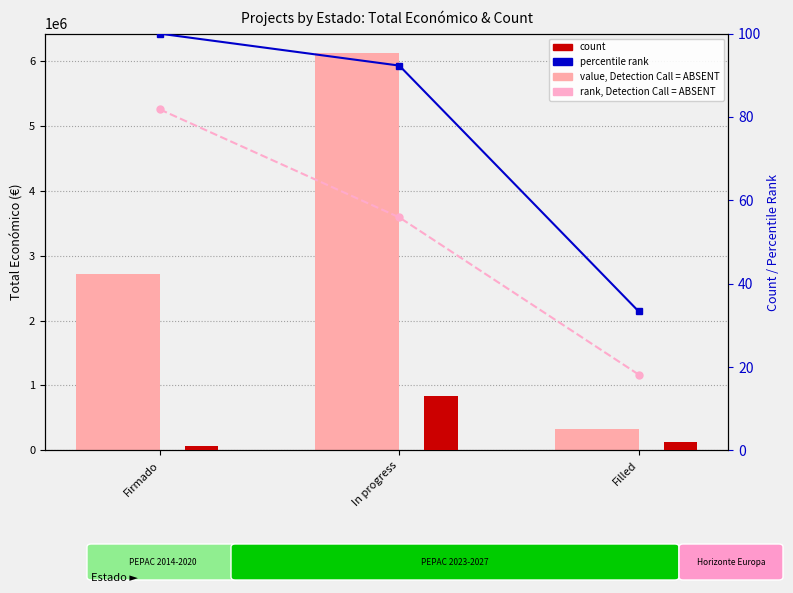

Reading left to right, what are all the values shown in this chart?

Total económico: 2713753.0	6114577.4	329600.0
percentile rank: 100.0	92.3	33.3
value, Detection Call = ABSENT: 81.8	55.9	18.2
count: 1.0	13.0	2.0